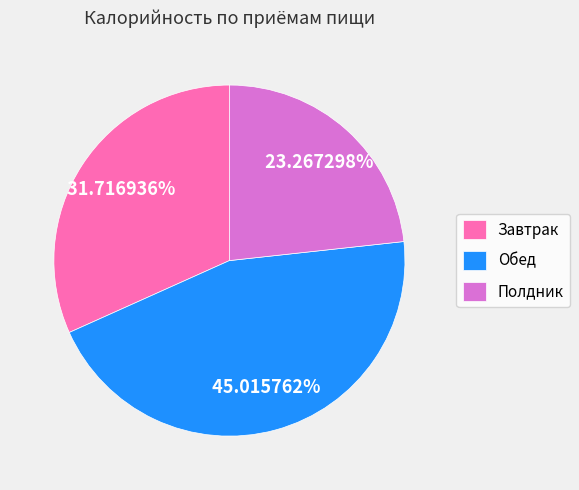

Which slice is the largest?

Обед